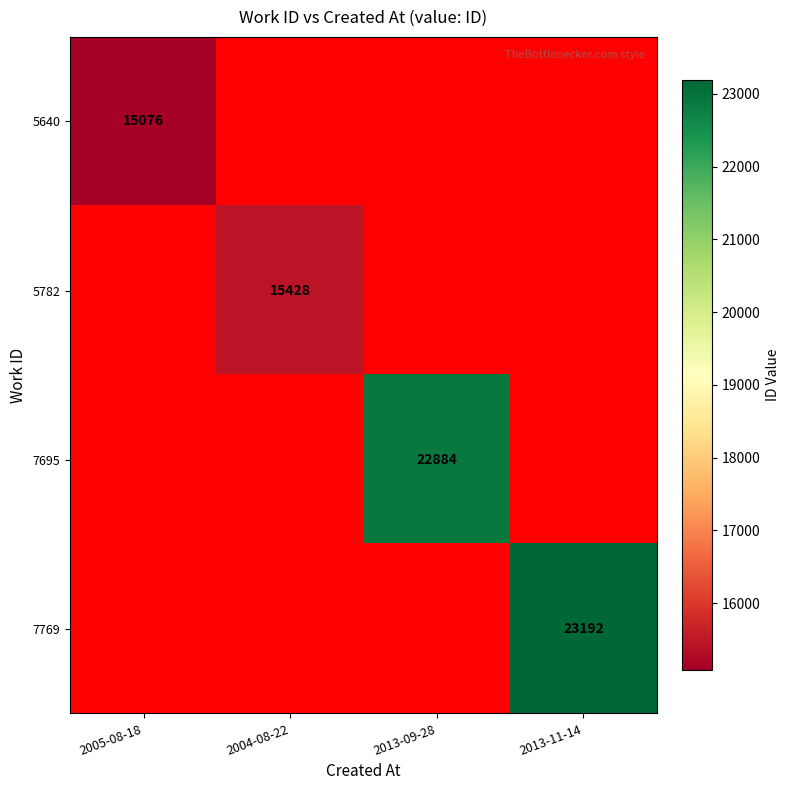

True or false: 7695 has a value of 22884 at 2013-09-28.

True